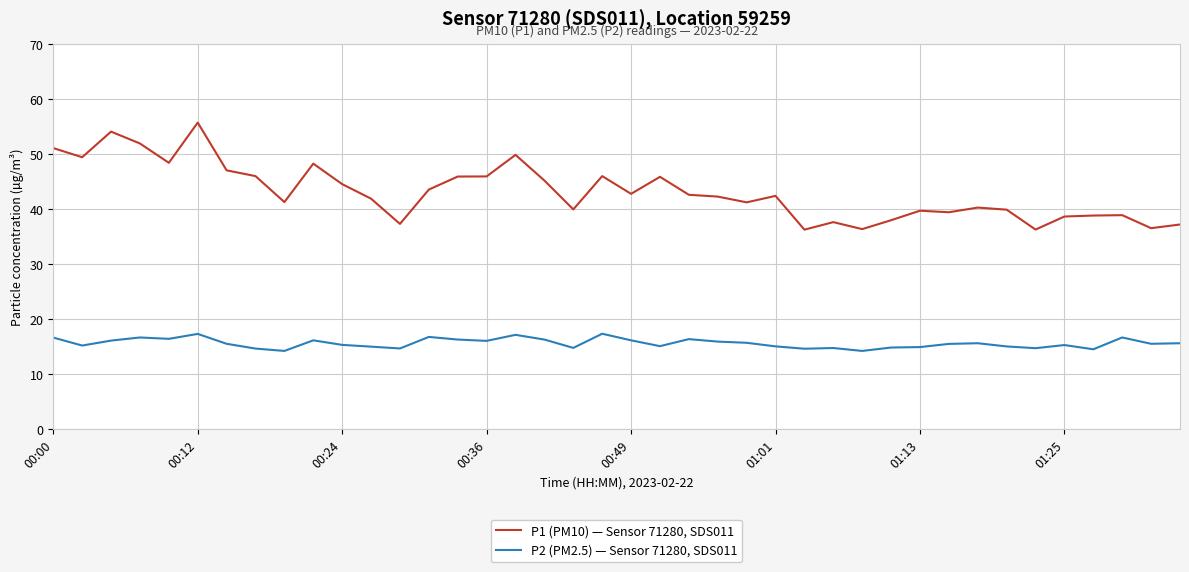

What is the minimum value for P1 (PM10) — Sensor 71280, SDS011?

36.3